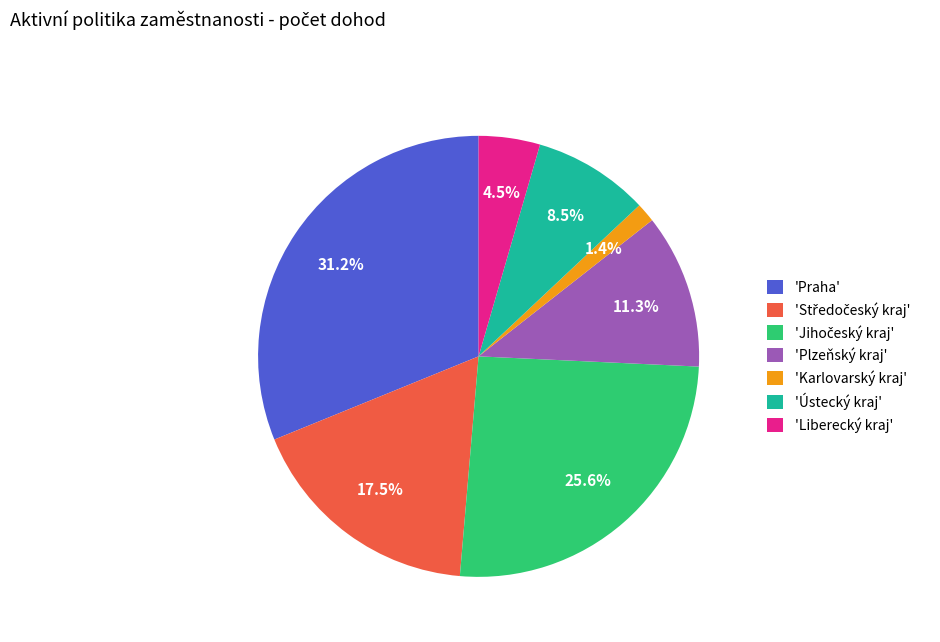

Does any single category account for the majority?

No